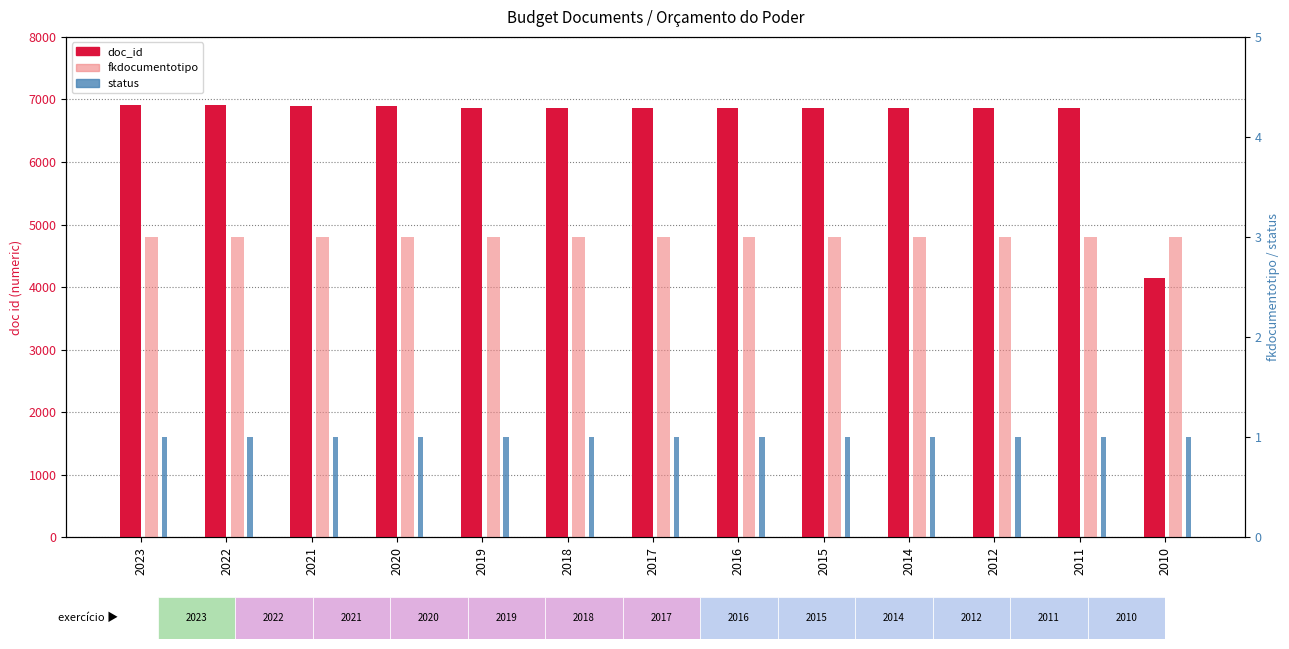

Reading right to left, extract all data points from this chart.

doc_id: 2010=4147	2011=6857	2012=6858	2014=6859	2015=6860	2016=6861	2017=6862	2018=6863	2019=6864	2020=6898	2021=6902	2022=6908	2023=6909
fkdocumentotipo: 2010=3	2011=3	2012=3	2014=3	2015=3	2016=3	2017=3	2018=3	2019=3	2020=3	2021=3	2022=3	2023=3
status: 2010=1	2011=1	2012=1	2014=1	2015=1	2016=1	2017=1	2018=1	2019=1	2020=1	2021=1	2022=1	2023=1